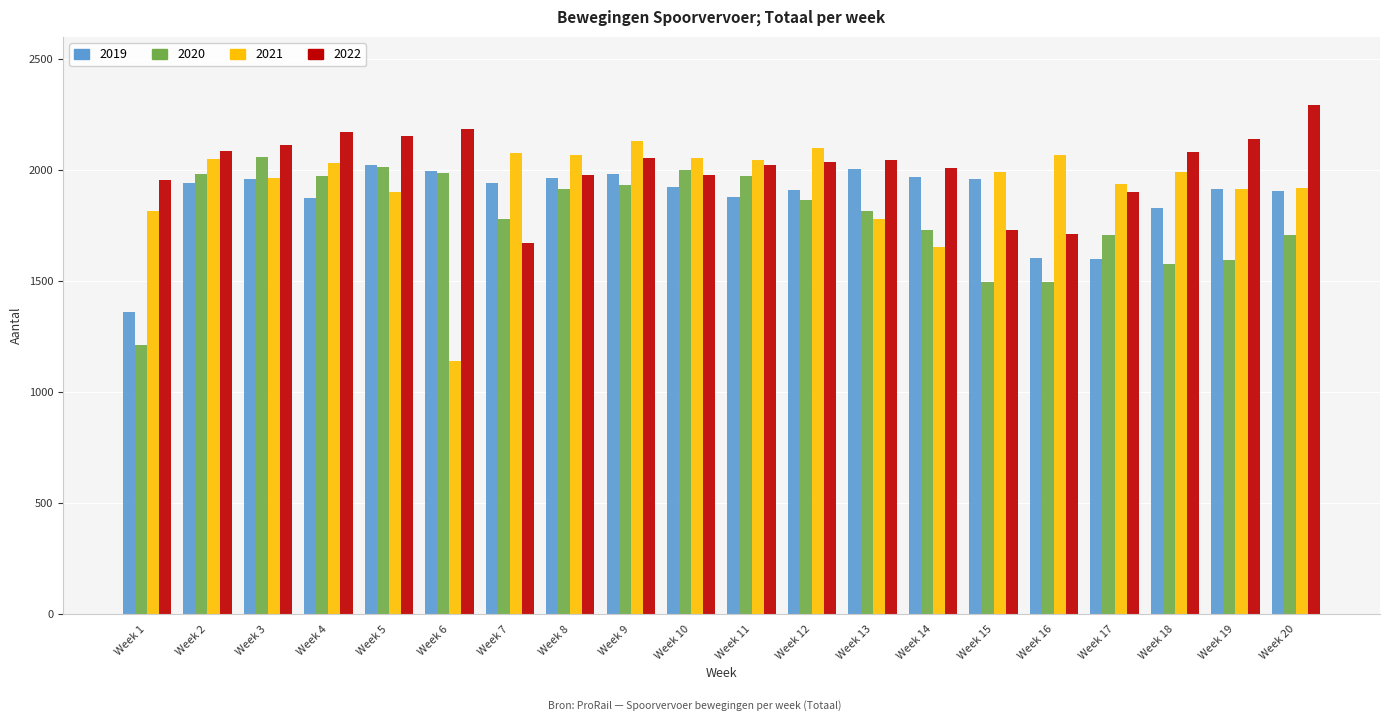

What are all the series names shown in the legend?

2019, 2020, 2021, 2022